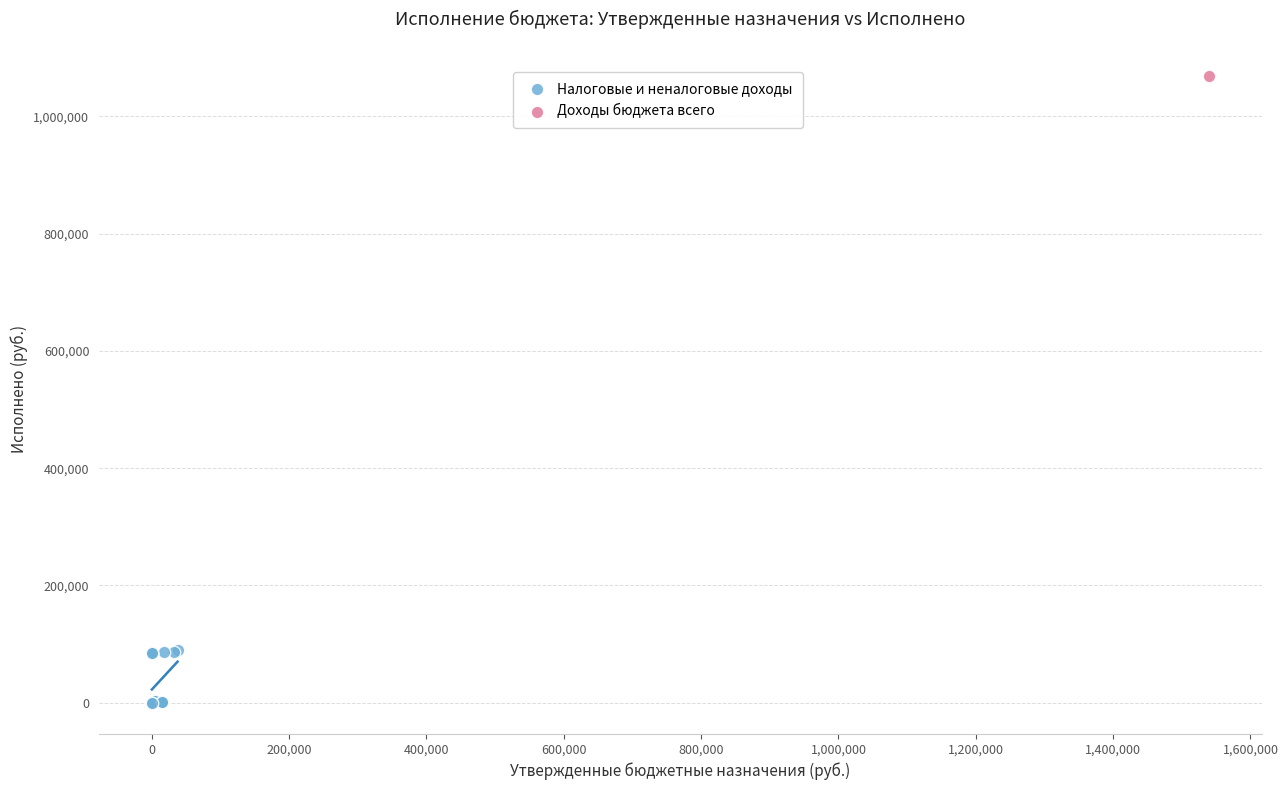

What are all the series names shown in the legend?

Налоговые и неналоговые доходы, Доходы бюджета всего